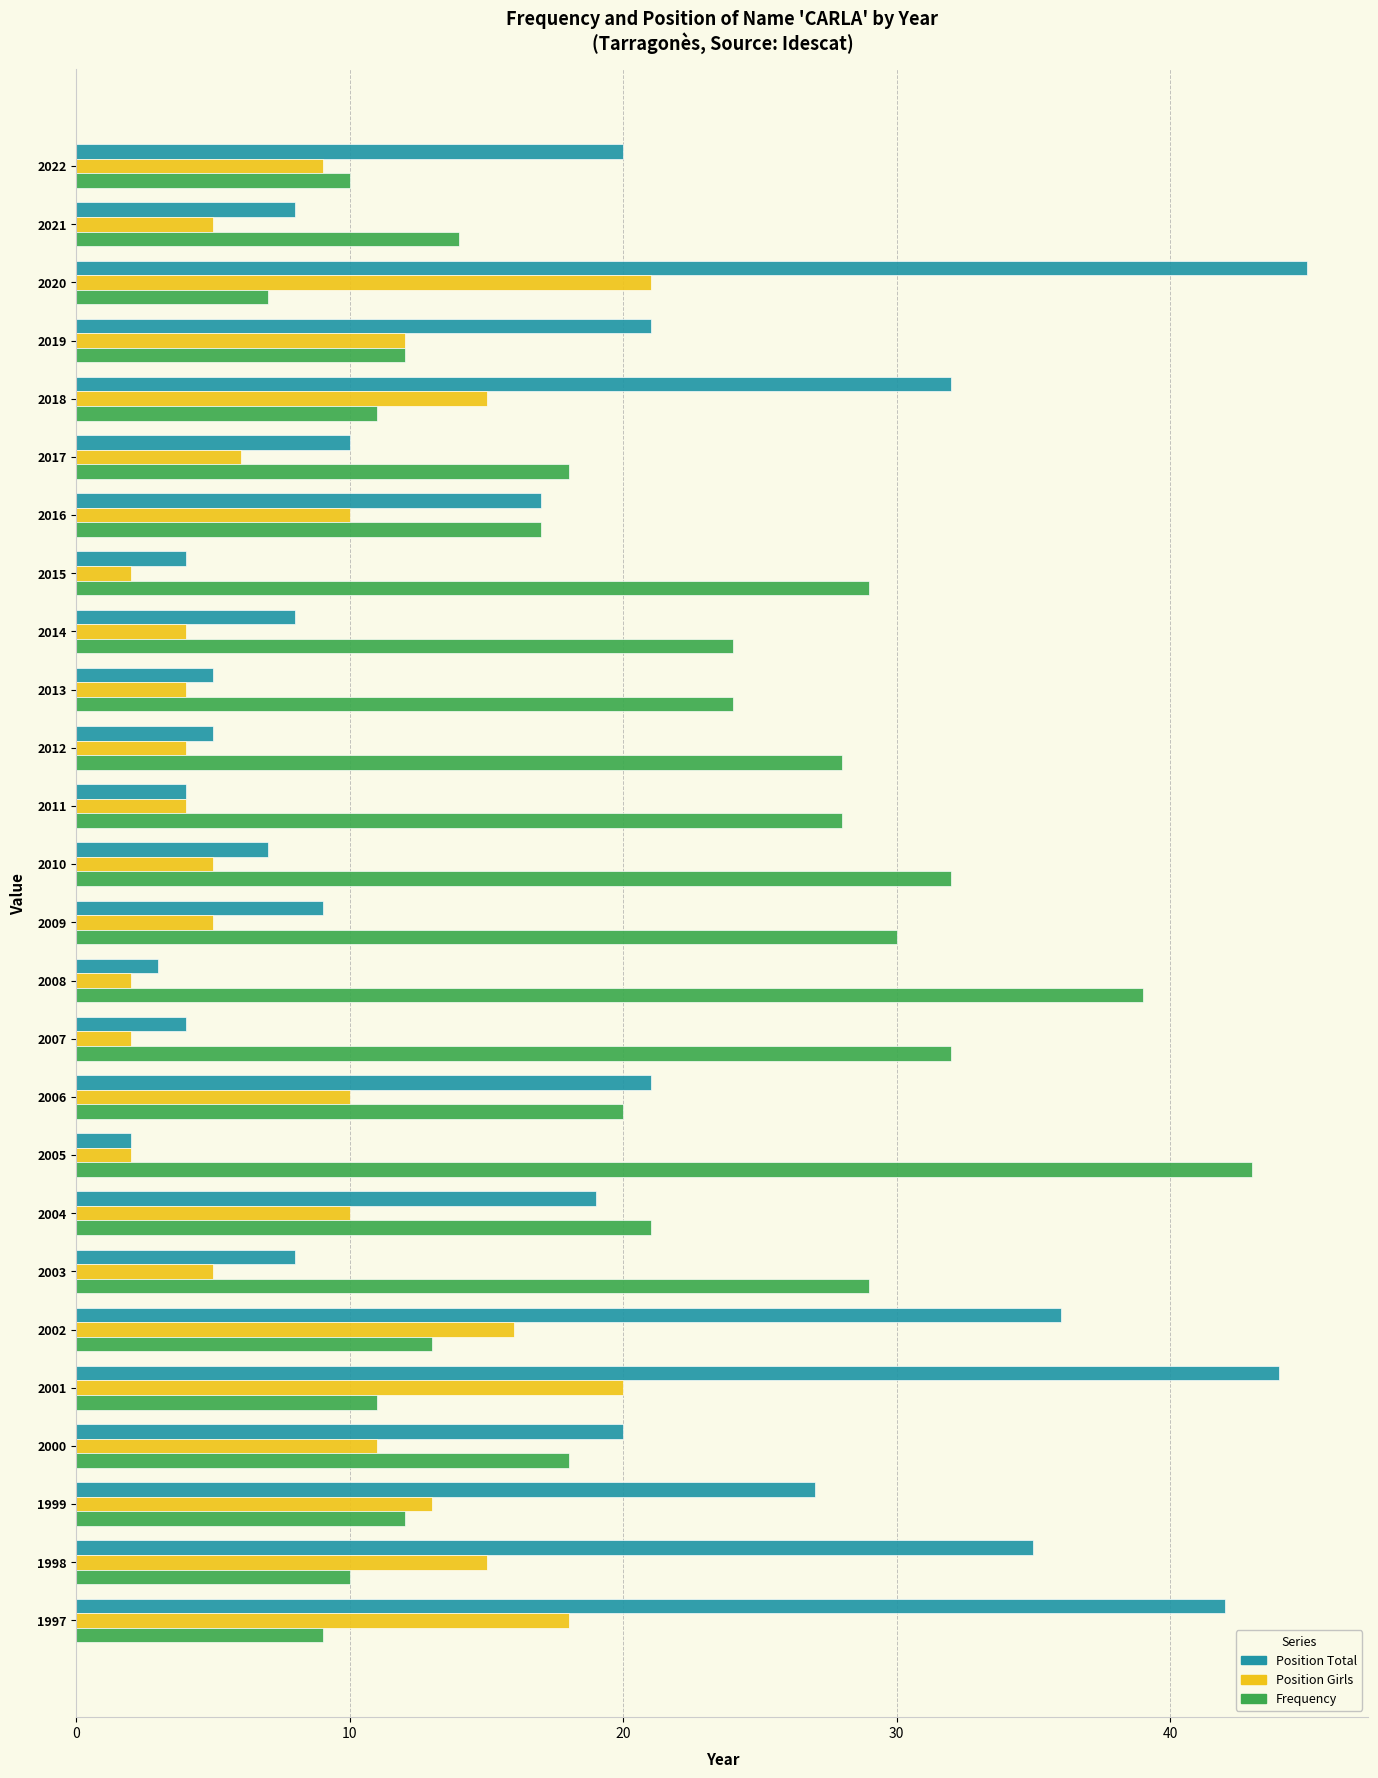

What is the minimum value shown in the chart?

2